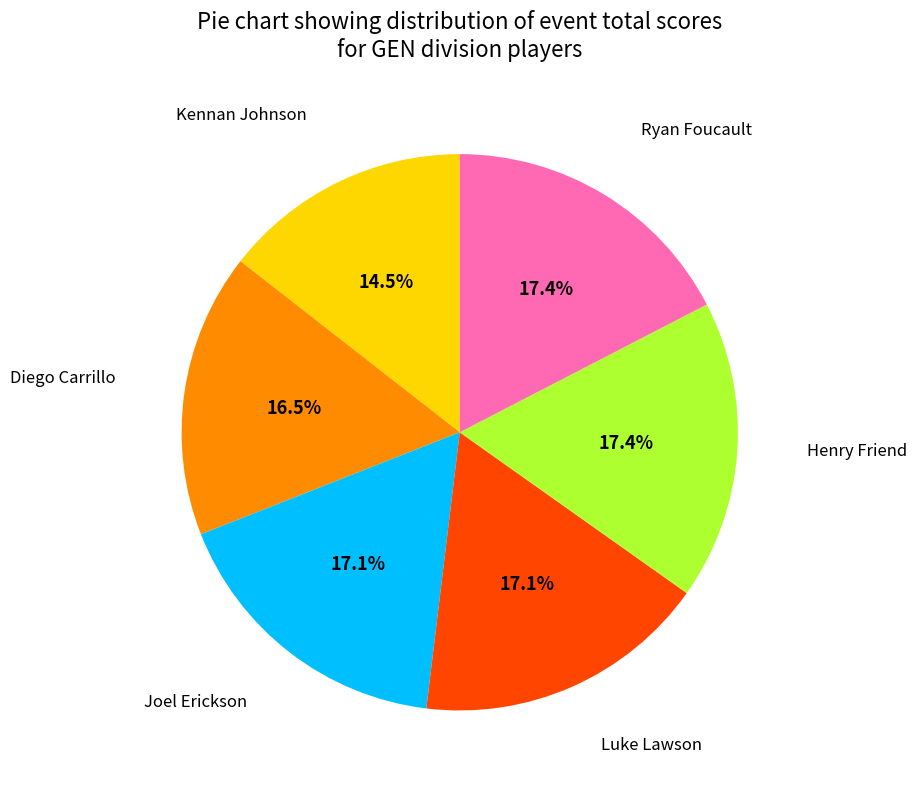

Is there any slice that represents more than half of the pie?

No